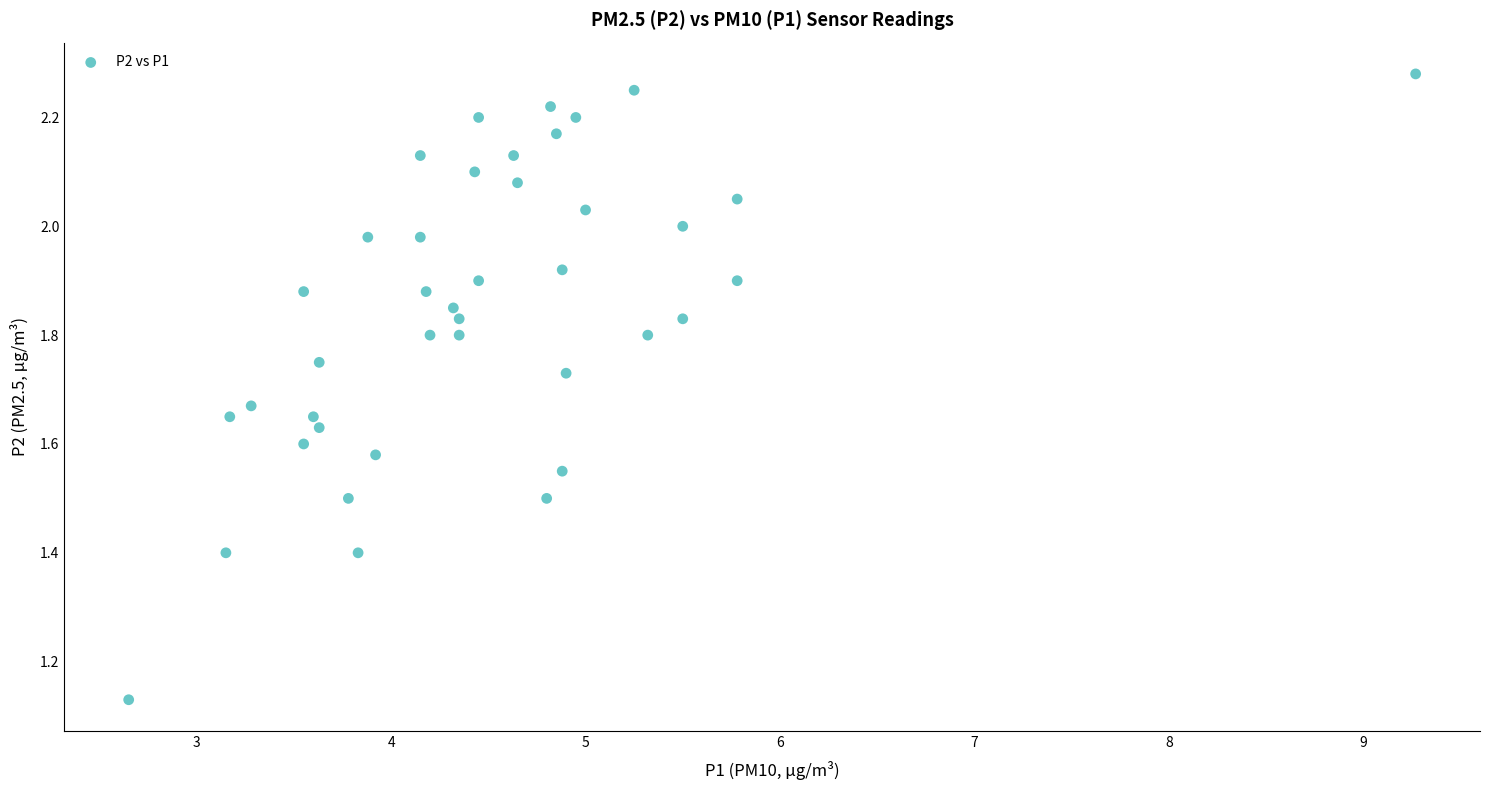

What is the range of X values (max minus min)?

6.6